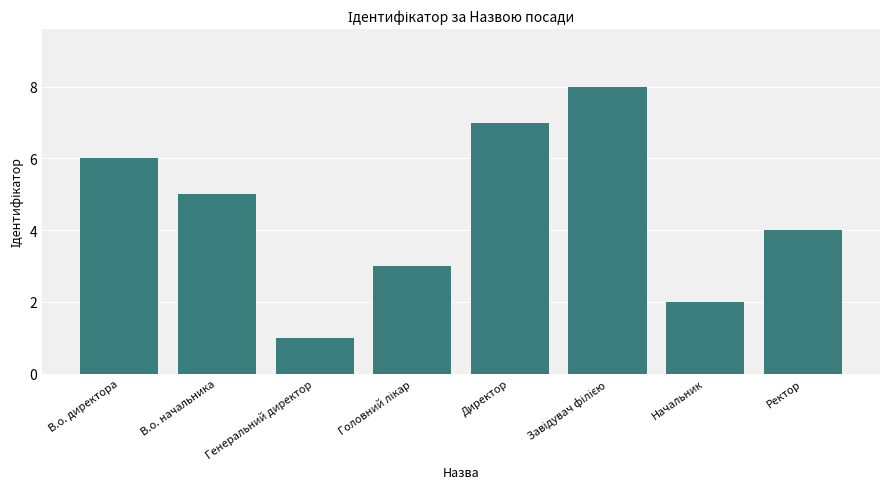

At which category does the chart reach its minimum across all series?

Генеральний директор